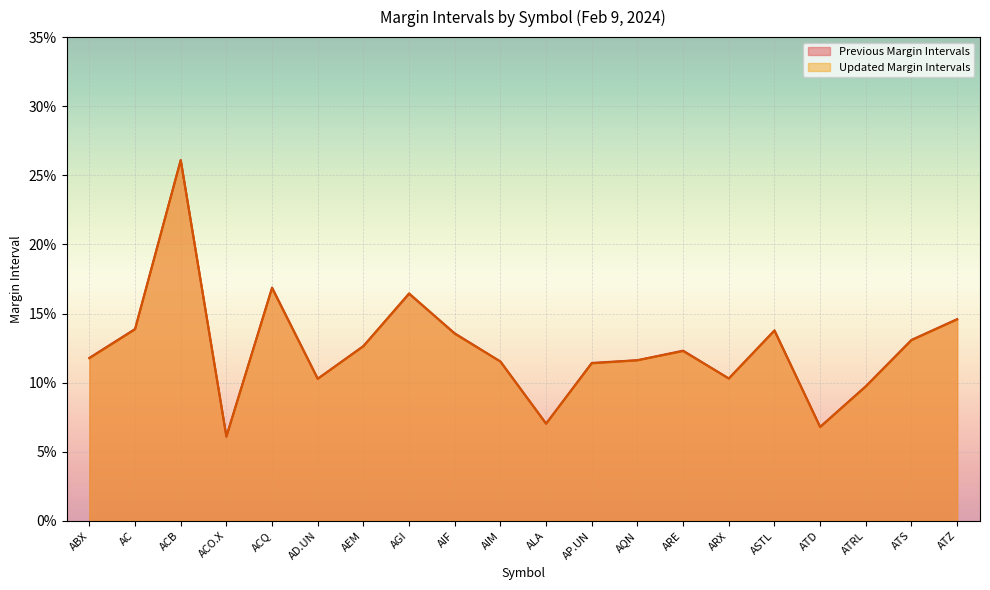

True or false: Updated Margin Intervals has a value of 0.1 at ASTL.

False